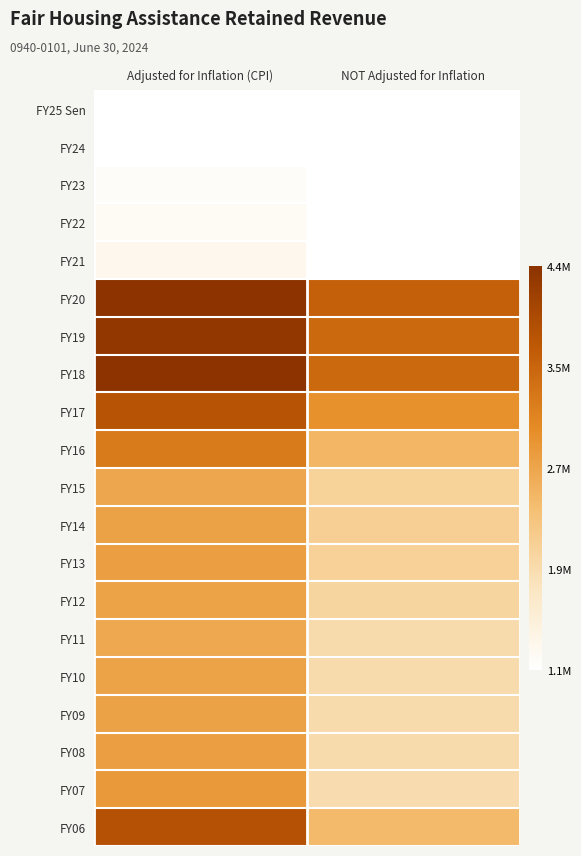

Reading left to right, what are all the values shown in this chart?

FY25 Sen: Adjusted for Inflation (CPI)=1100000	NOT Adjusted for Inflation=1100000
FY24: Adjusted for Inflation (CPI)=1090361	NOT Adjusted for Inflation=1100000
FY23: Adjusted for Inflation (CPI)=1158509	NOT Adjusted for Inflation=1100000
FY22: Adjusted for Inflation (CPI)=1206875	NOT Adjusted for Inflation=1100000
FY21: Adjusted for Inflation (CPI)=1293331	NOT Adjusted for Inflation=1100000
FY20: Adjusted for Inflation (CPI)=4353661	NOT Adjusted for Inflation=3620000
FY19: Adjusted for Inflation (CPI)=4275868	NOT Adjusted for Inflation=3500000
FY18: Adjusted for Inflation (CPI)=4364513	NOT Adjusted for Inflation=3500000
FY17: Adjusted for Inflation (CPI)=3806909	NOT Adjusted for Inflation=2985910
FY16: Adjusted for Inflation (CPI)=3271252	NOT Adjusted for Inflation=2518911
FY15: Adjusted for Inflation (CPI)=2720481	NOT Adjusted for Inflation=2080982
FY14: Adjusted for Inflation (CPI)=2789885	NOT Adjusted for Inflation=2118911
FY13: Adjusted for Inflation (CPI)=2804962	NOT Adjusted for Inflation=2097722
FY12: Adjusted for Inflation (CPI)=2760673	NOT Adjusted for Inflation=2030380
FY11: Adjusted for Inflation (CPI)=2701332	NOT Adjusted for Inflation=1930054
FY10: Adjusted for Inflation (CPI)=2754919	NOT Adjusted for Inflation=1930054
FY09: Adjusted for Inflation (CPI)=2782035	NOT Adjusted for Inflation=1930054
FY08: Adjusted for Inflation (CPI)=2806316	NOT Adjusted for Inflation=1920010
FY07: Adjusted for Inflation (CPI)=2881607	NOT Adjusted for Inflation=1901000
FY06: Adjusted for Inflation (CPI)=3838285	NOT Adjusted for Inflation=2467982